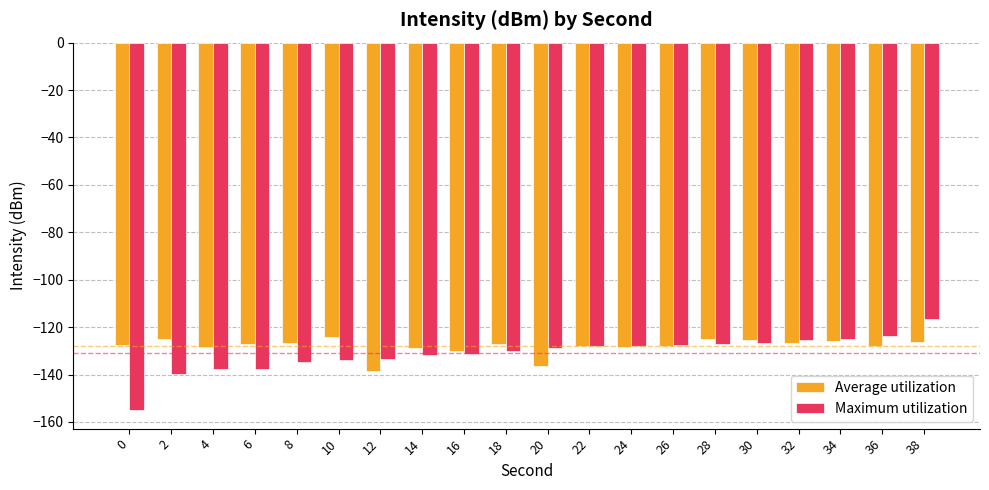

Is the value of Maximum utilization at 6 greater than the value of Average utilization at 34?

No